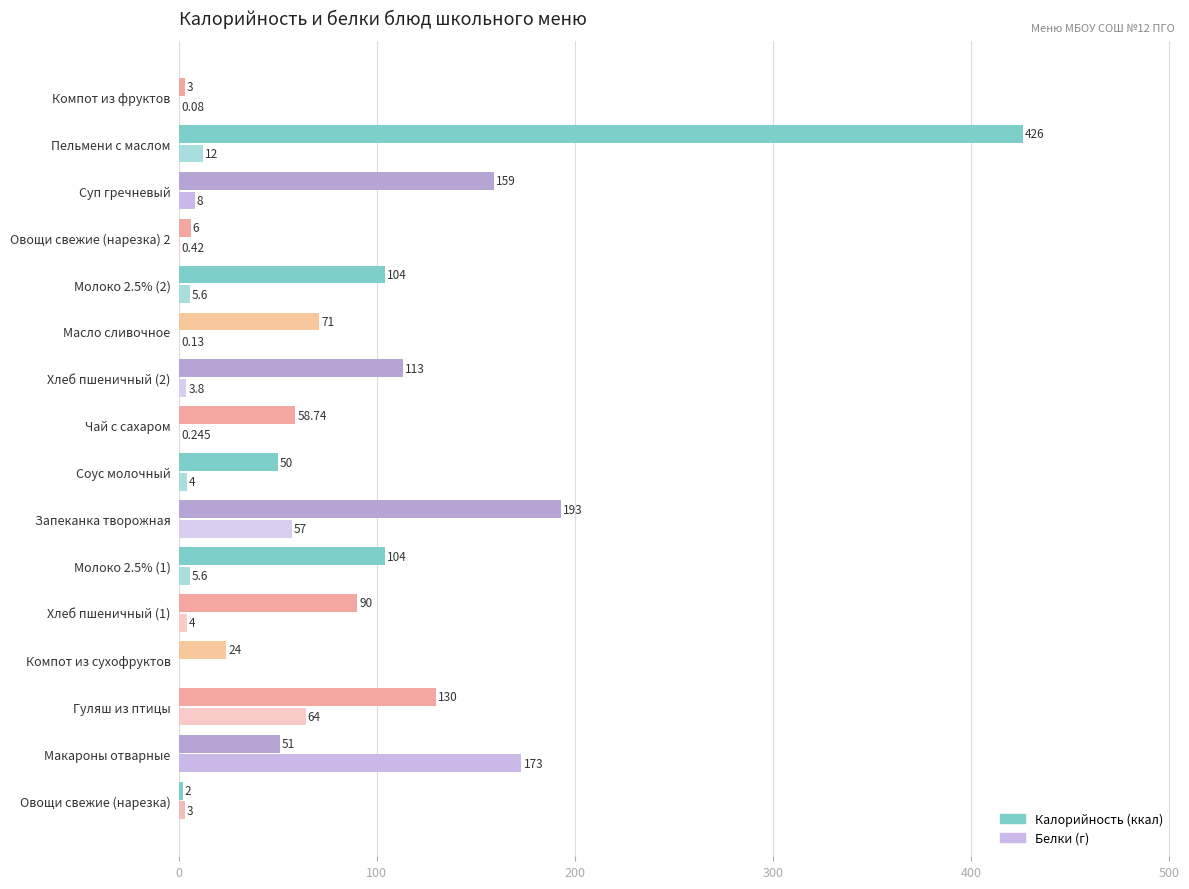

At which category does the chart reach its peak across all series?

Пельмени с маслом